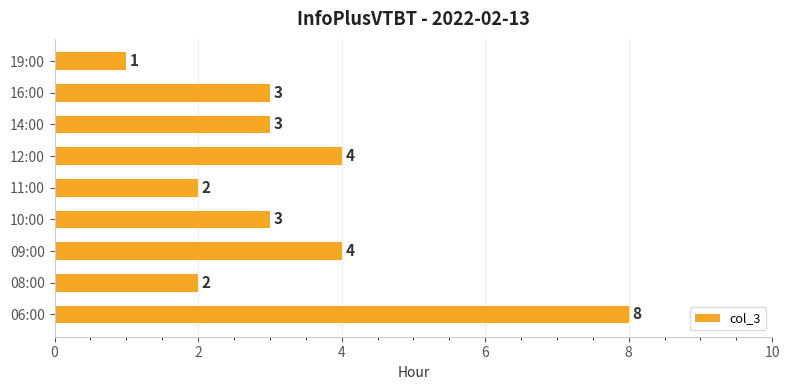

Between 16:00 and 11:00, which is larger?

16:00